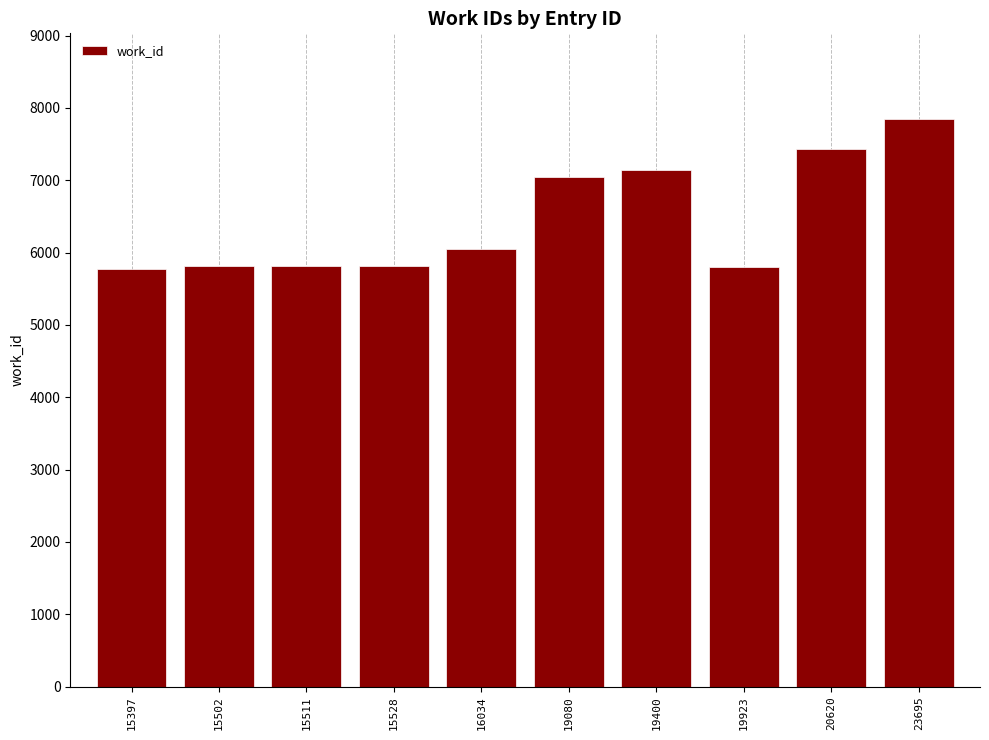

Between 19400 and 19080, which is larger?

19400